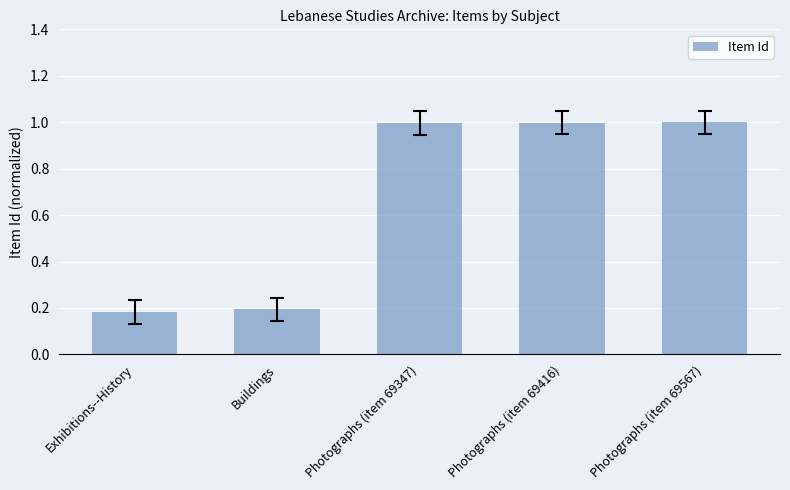

What position from the right is Exhibitions--History?

5